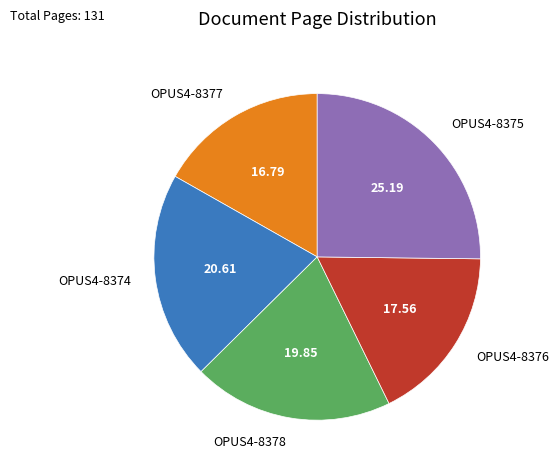

Is the sum of OPUS4-8374 and OPUS4-8377 greater than half?

No